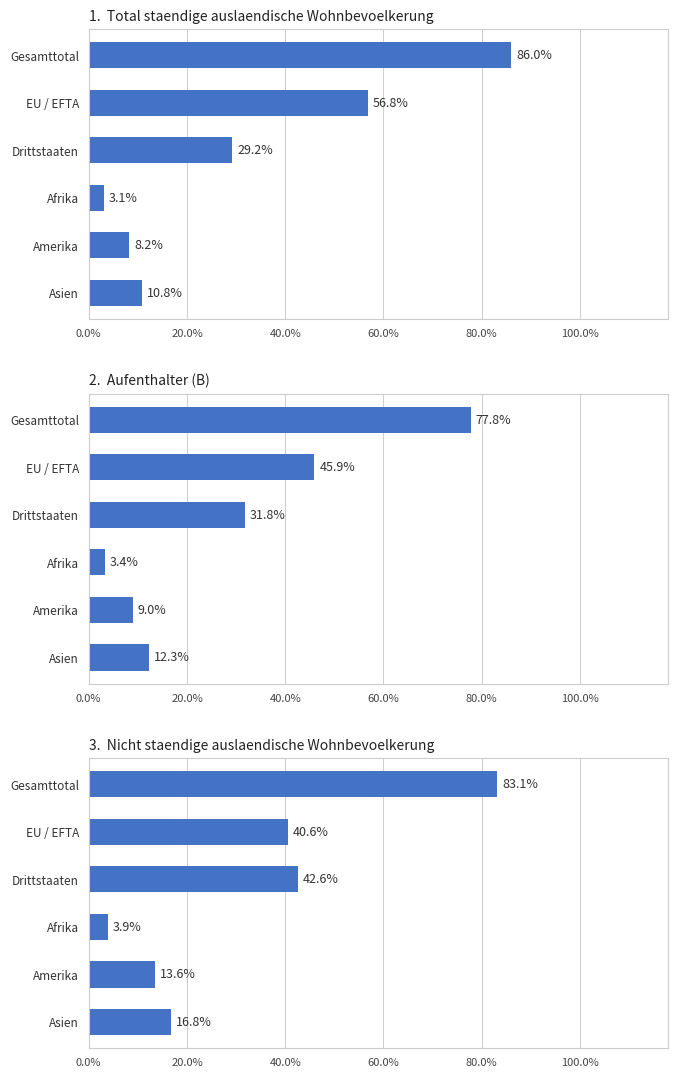

Count the number of categories in the chart.

6